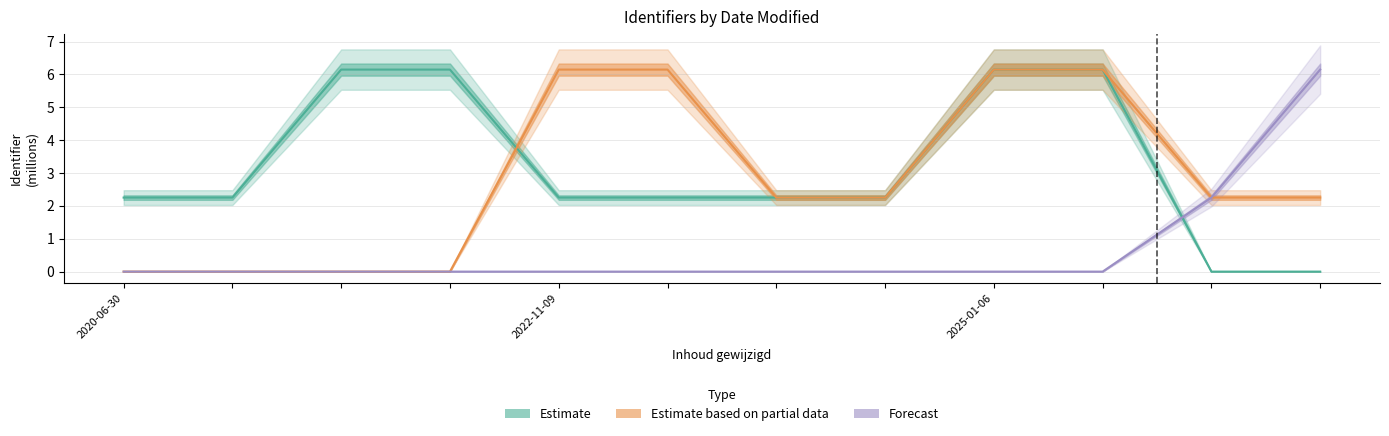

What is the sum of all Estimate values?

38.1